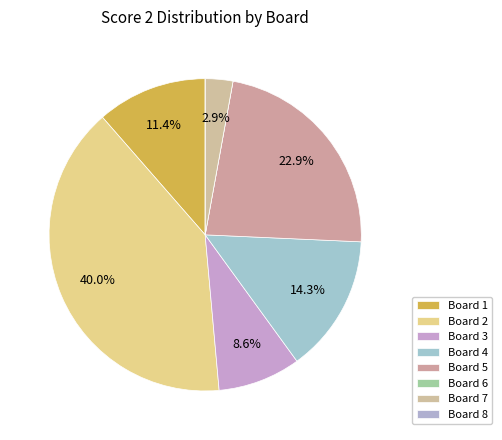

Is it true that Board 6 is 0% of the pie?

True